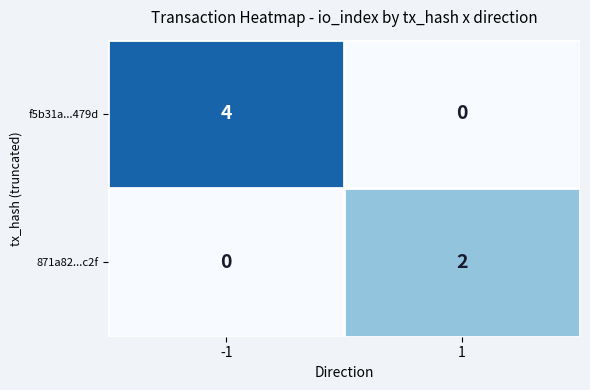

What is the difference between the f5b31a...479d values at -1 and 1?

4